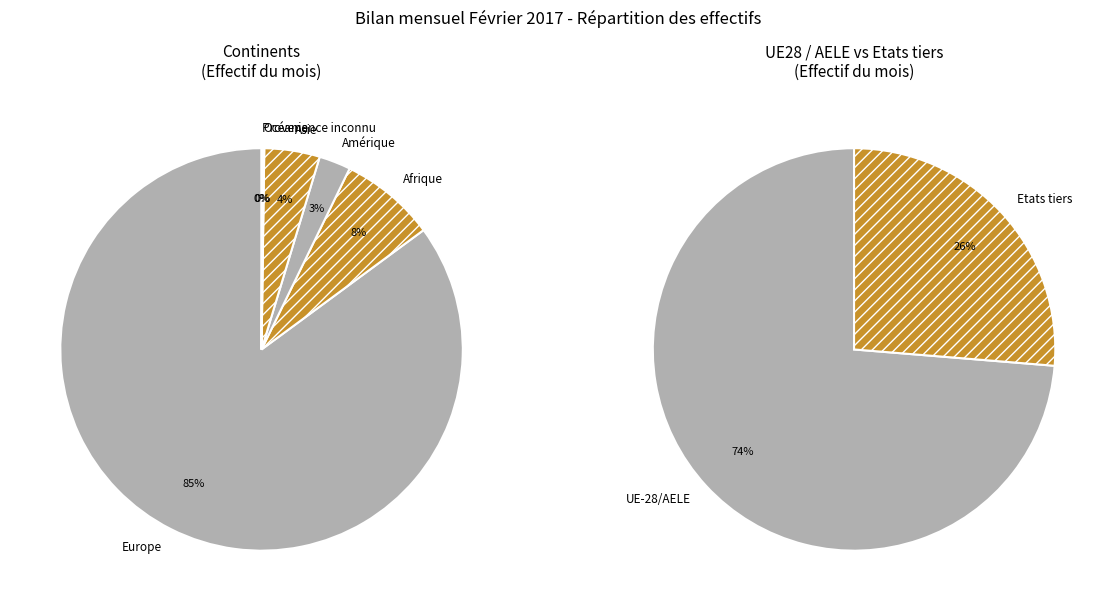

How many segments does this pie chart have?

6